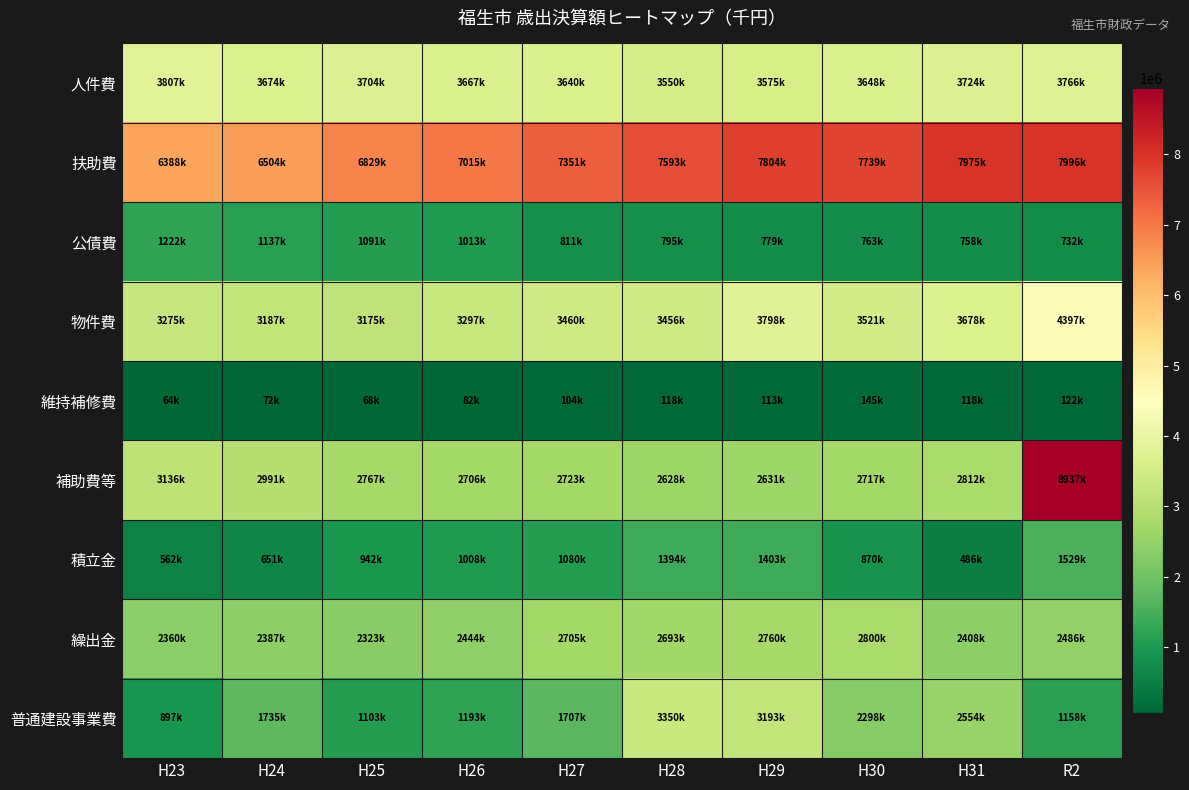

Which series has the widest spread of values?

補助費等